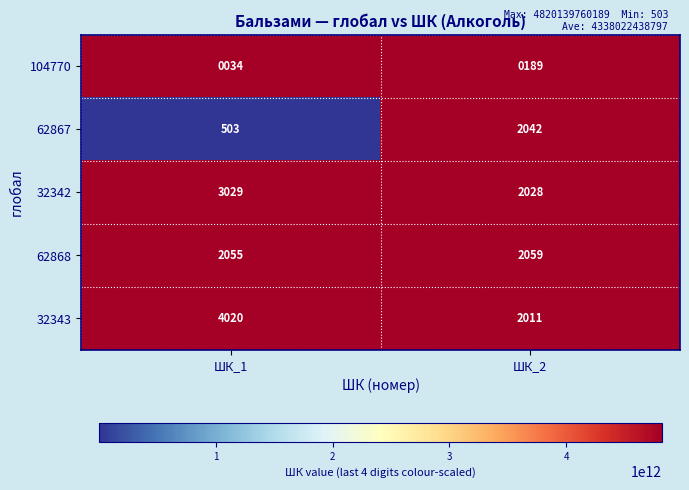

Is it true that 32343 equals 2011 at ШК_2?

True